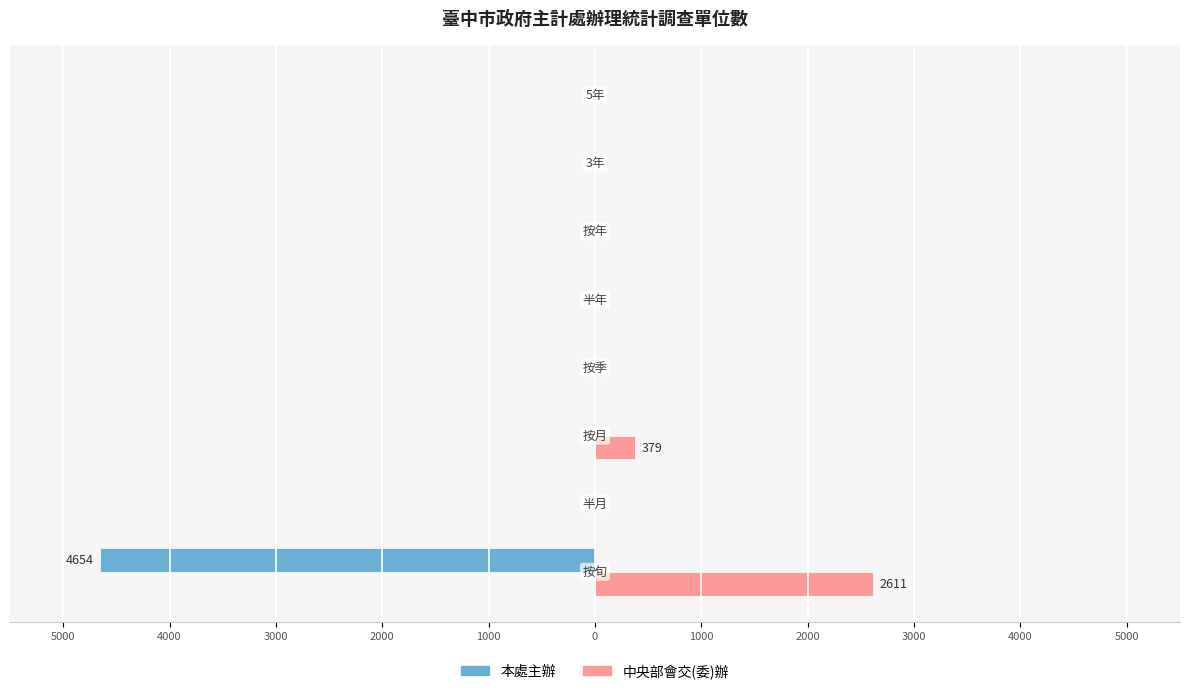

What are all the series names shown in the legend?

本處主辦, 中央部會交(委)辦